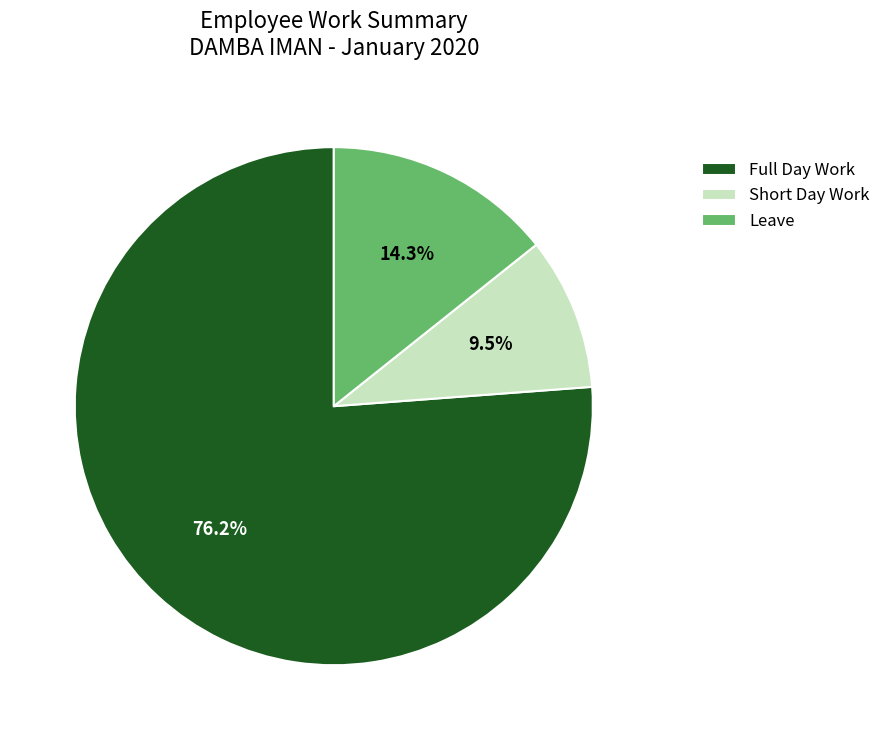

Between Short Day Work and Full Day Work, which is larger?

Full Day Work